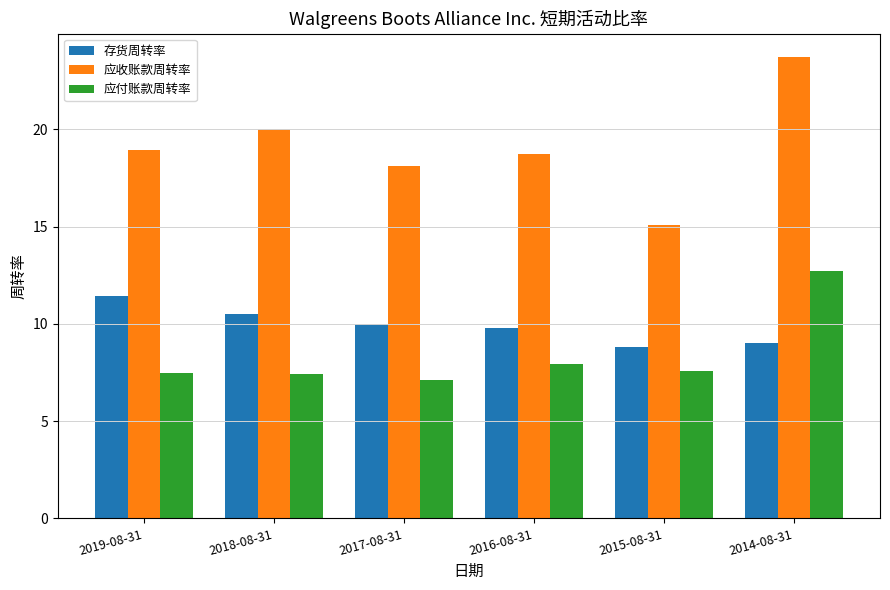

What are all the series names shown in the legend?

存货周转率, 应收账款周转率, 应付账款周转率